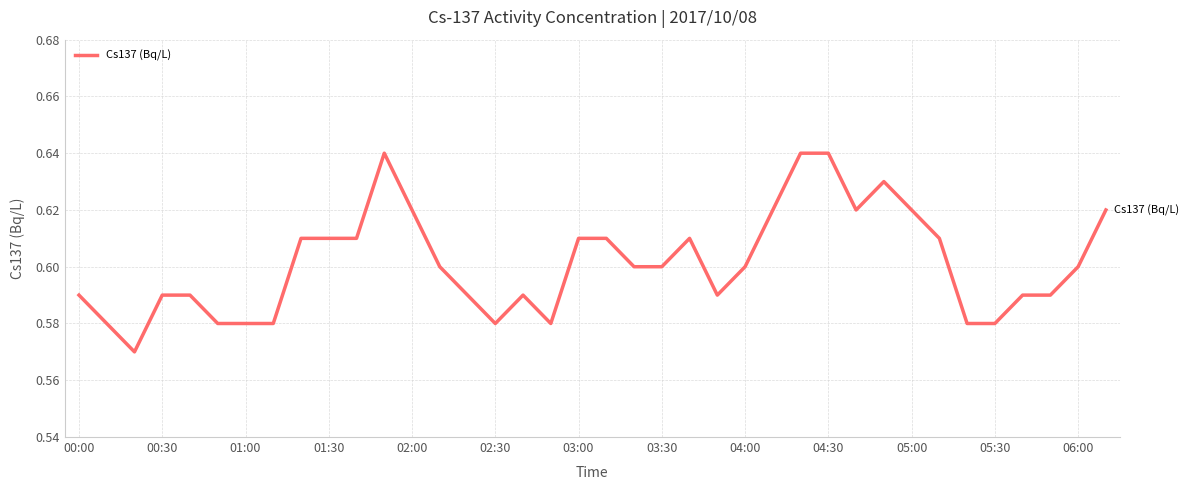

How many lines are shown in the chart?

1